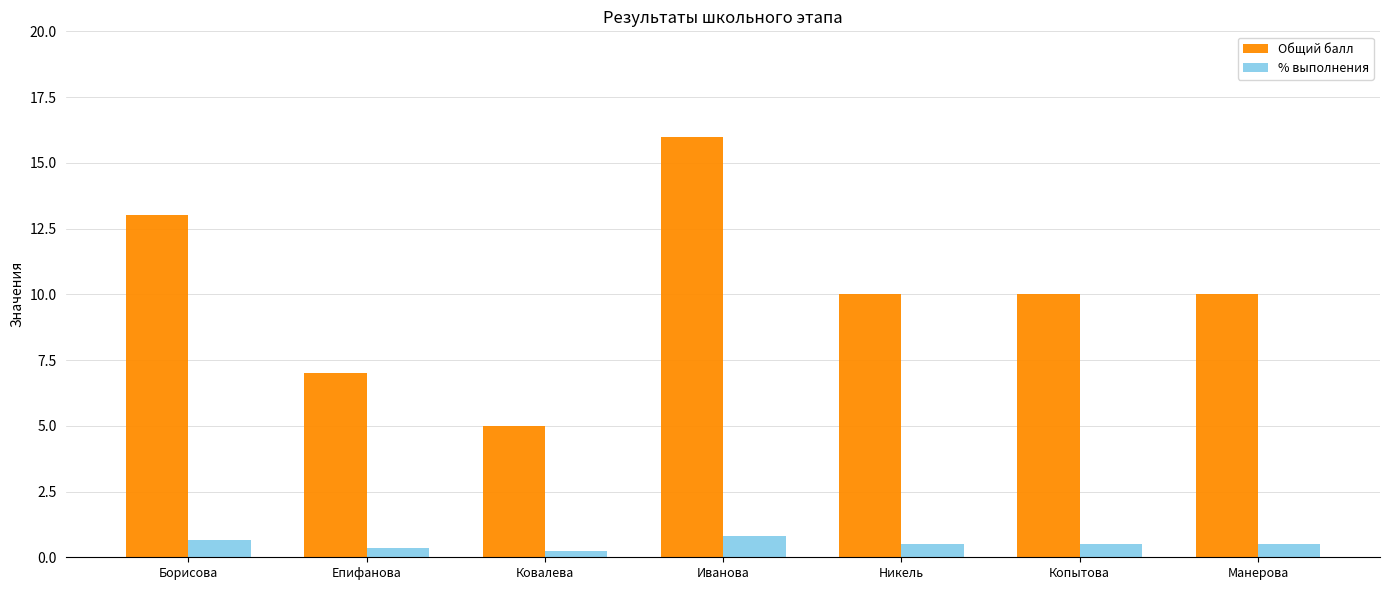

What is the spread (max minus min) of values at Никель?

9.5